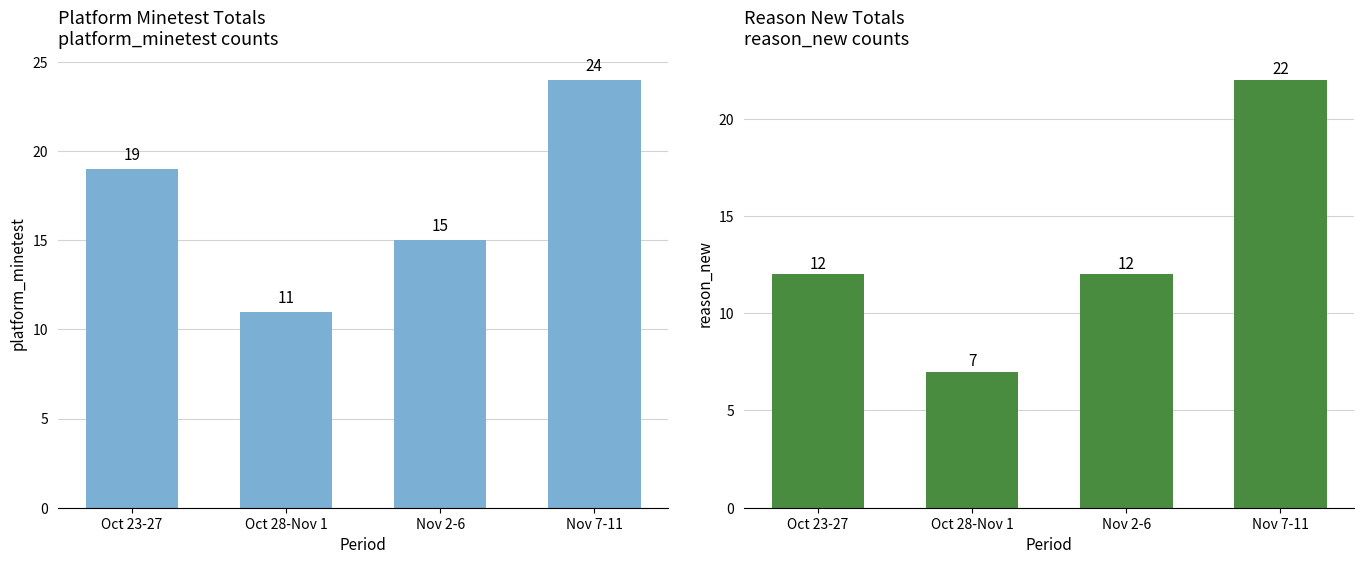

At which category is the sum across all series the highest?

Nov 7-11